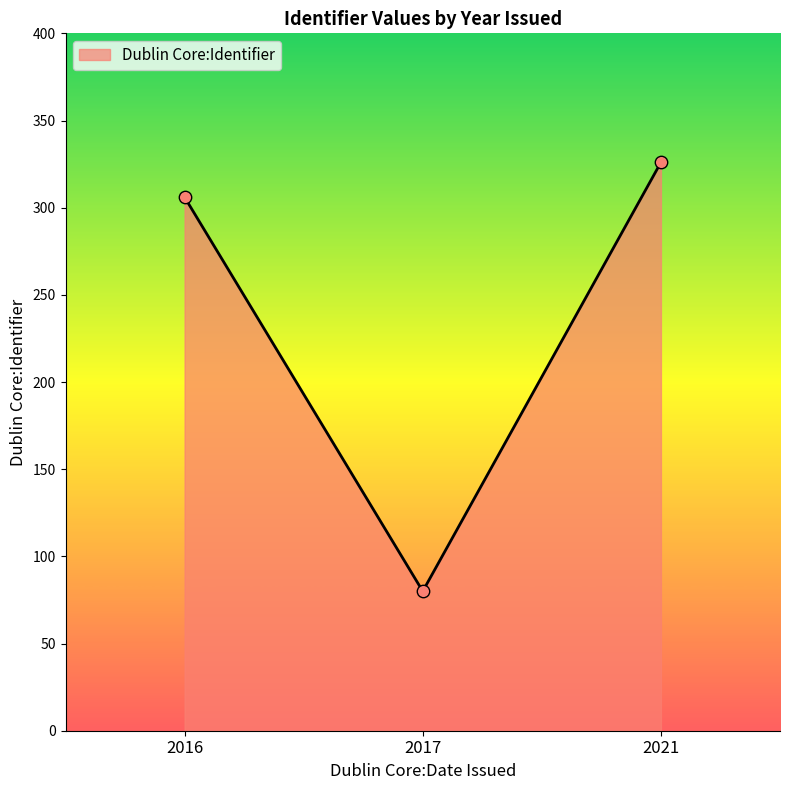

Which has a higher value, 2016 or 2017?

2016